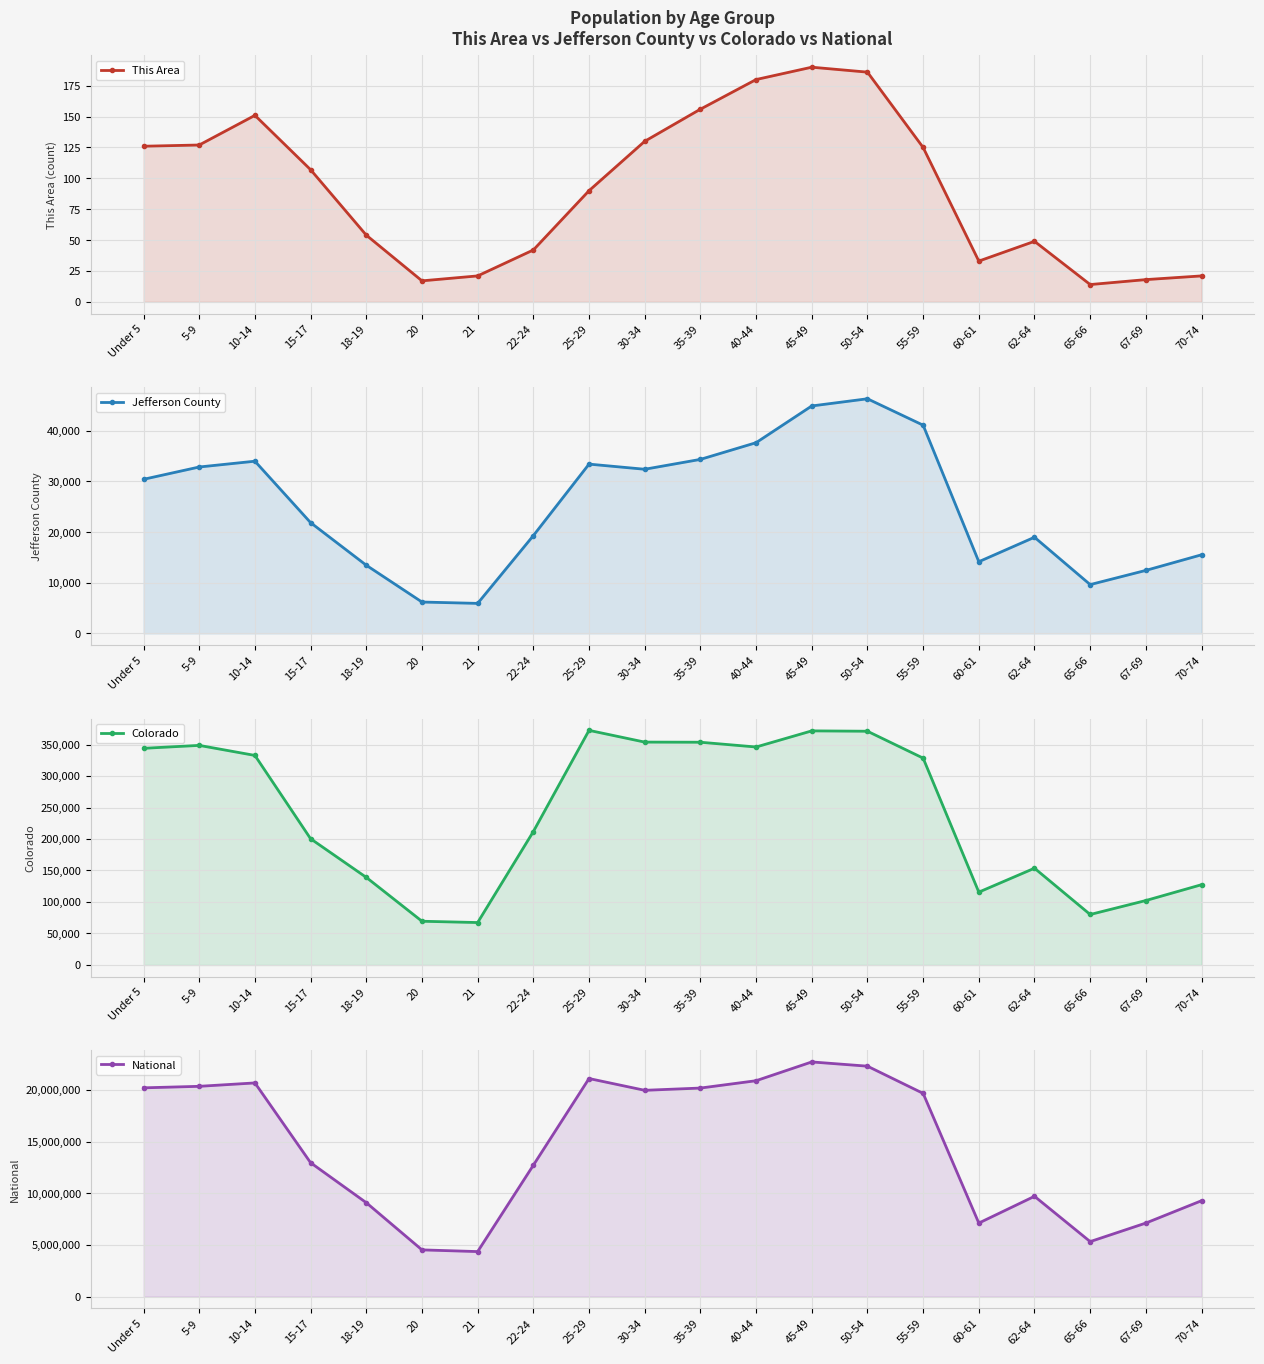

What is the difference between the highest and lowest values at 21?

4354273